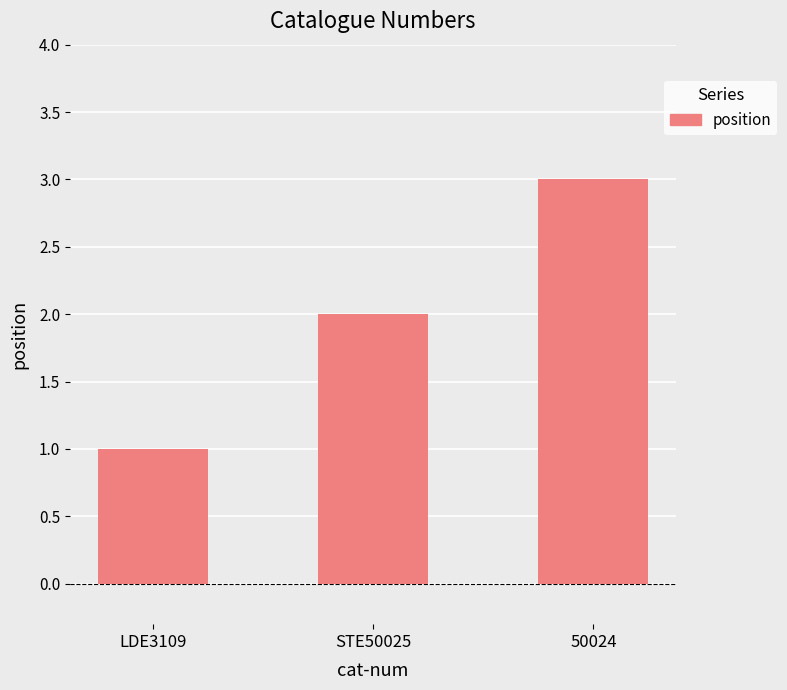

The chart shows a value of 1 at LDE3109. True or false?

True